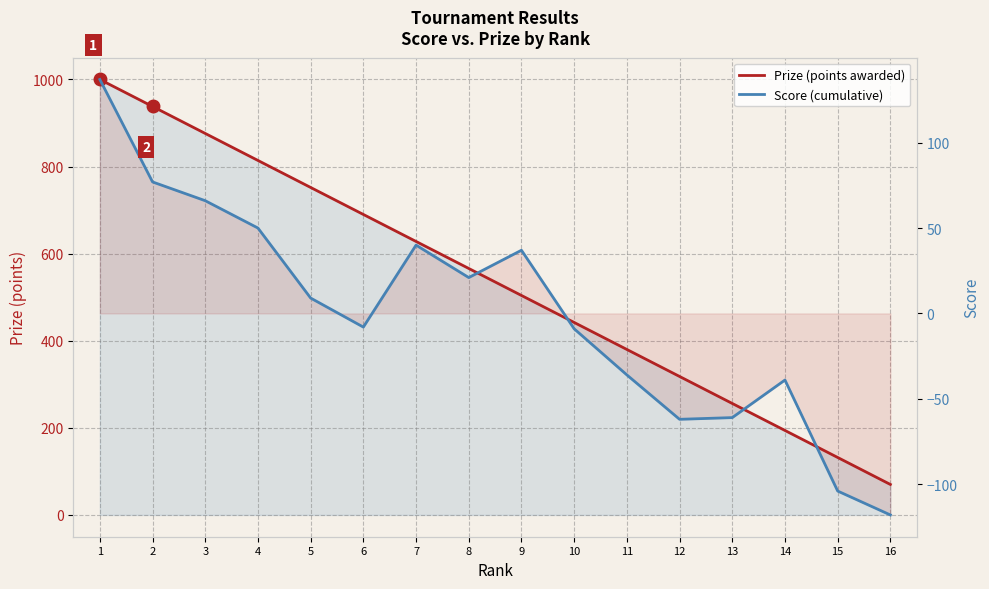

The value of Prize (points awarded) at 14 is 194. True or false?

True